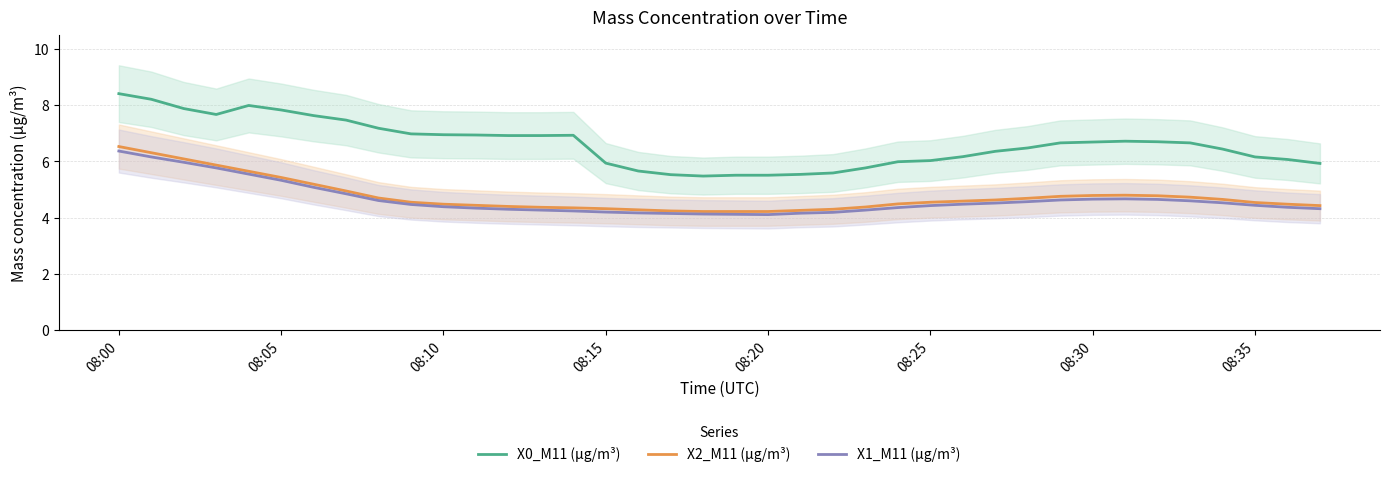

True or false: X1_M11 (μg/m³) and X0_M11 (μg/m³) intersect in this chart.

False